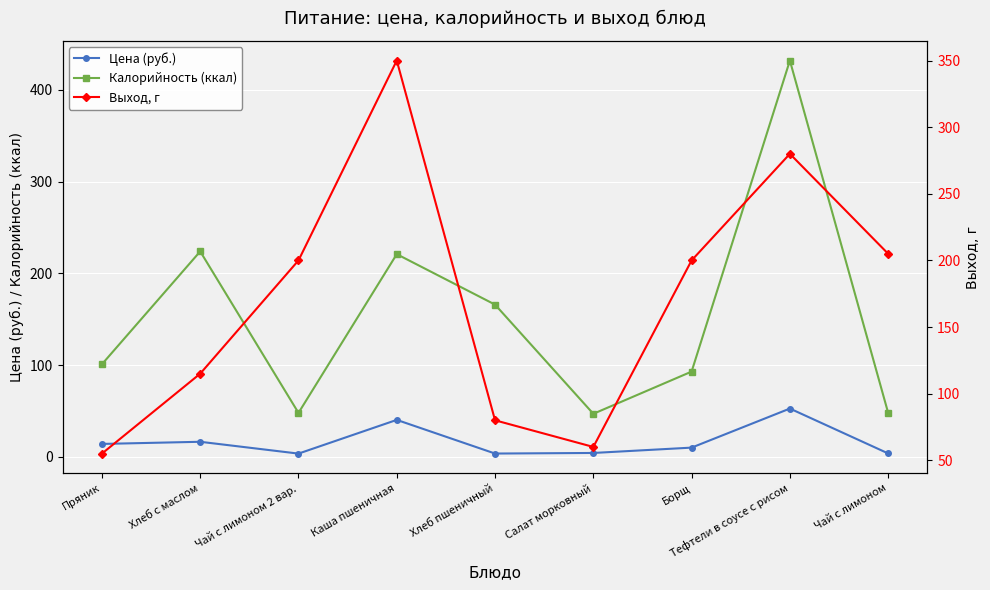

At which label is Калорийность (ккал) closest to 239?

Хлеб с маслом